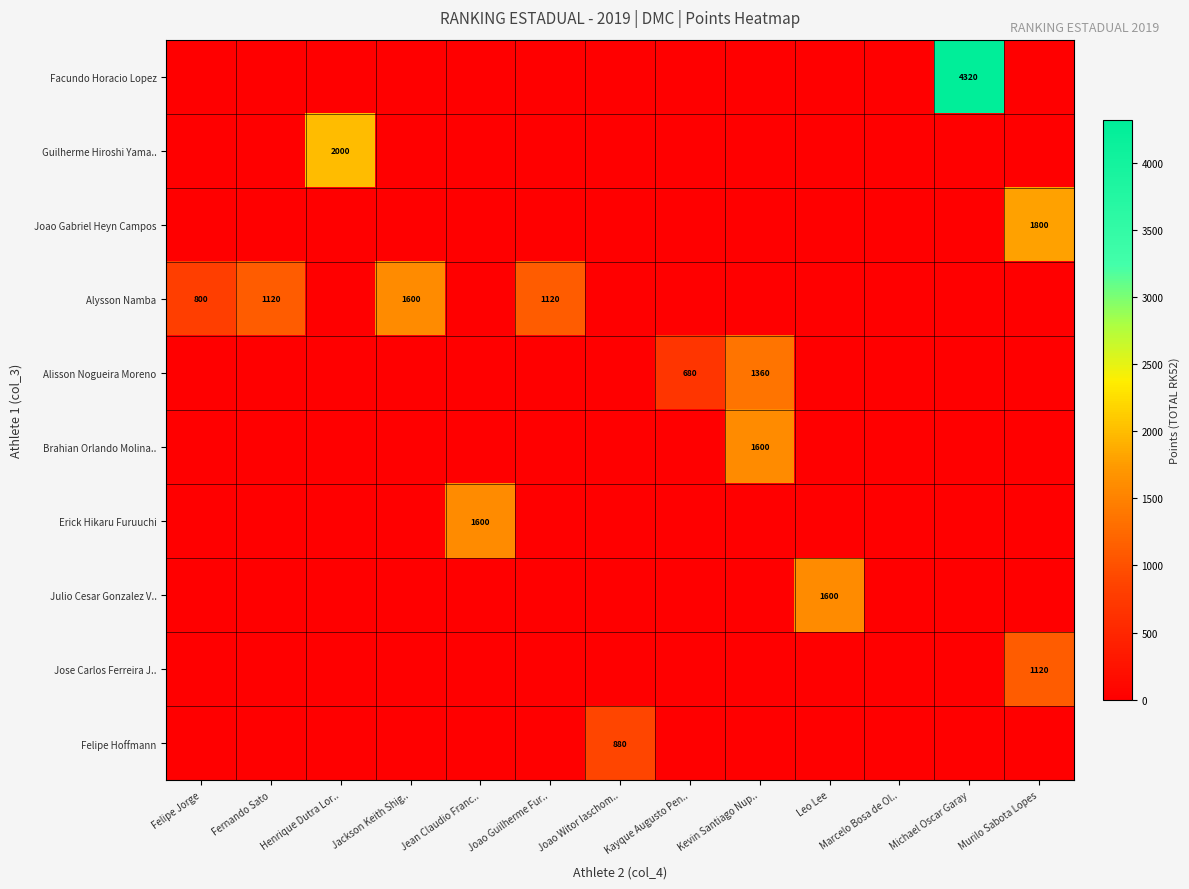

How many data points does each series have?

13